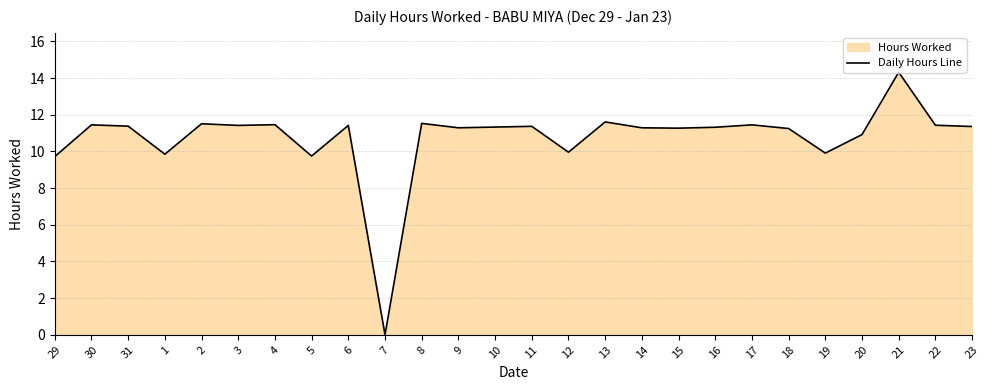

What is the value of the 11th point from the left?

11.5